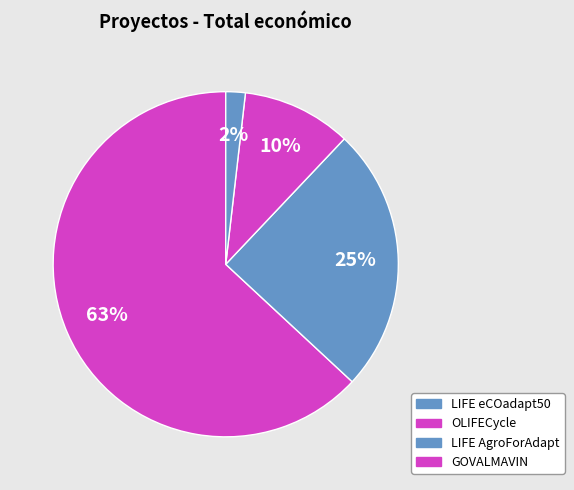

Combined, do LIFE eCOadapt50 and OLIFECycle account for over 50%?

Yes